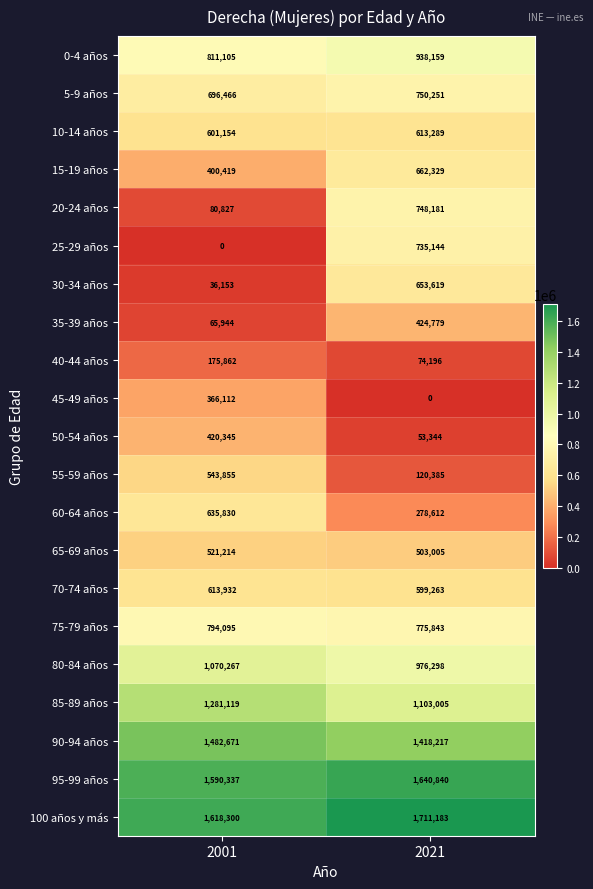

What is the maximum value for 20-24 años?

748181